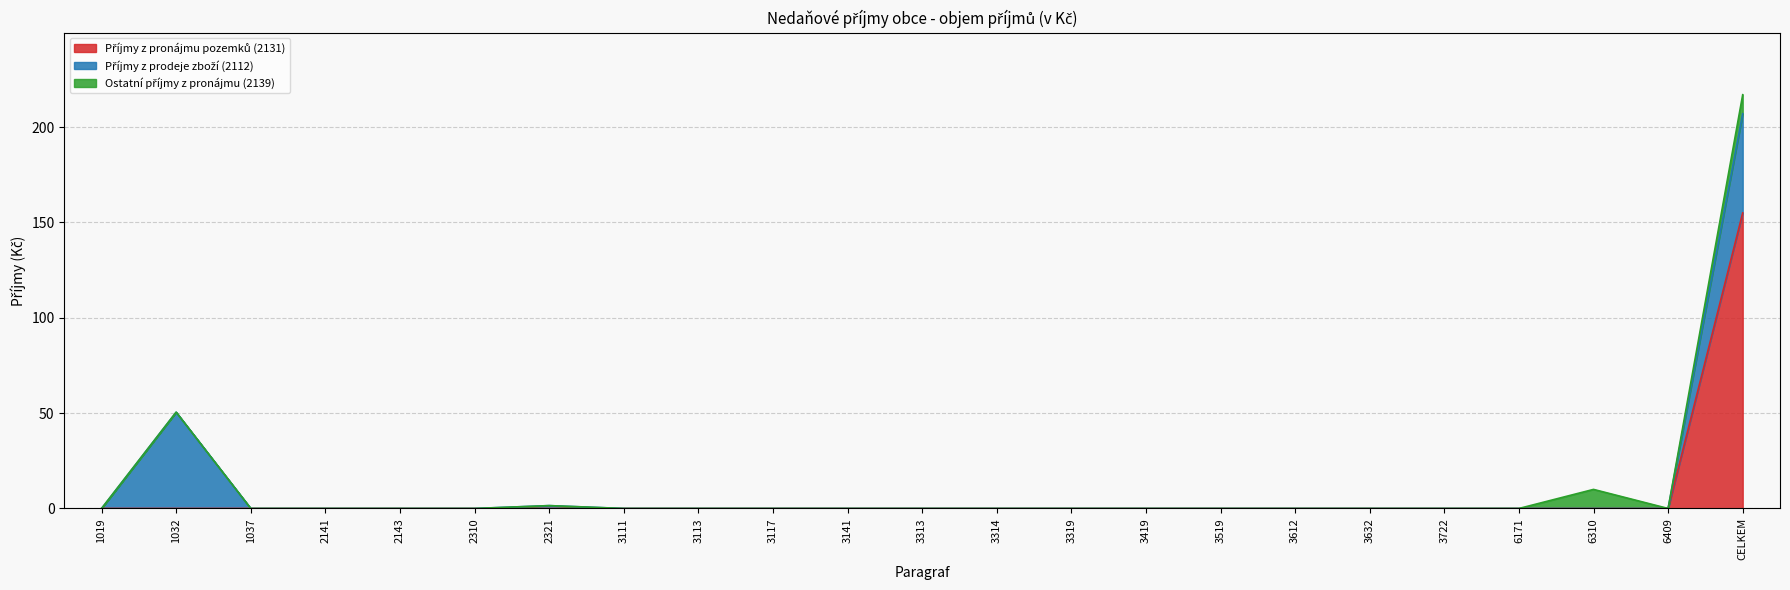

List the series in order of their overall mean, lowest first.

Ostatní příjmy z pronájmu (2139), Příjmy z prodeje zboží (2112), Příjmy z pronájmu pozemků (2131)